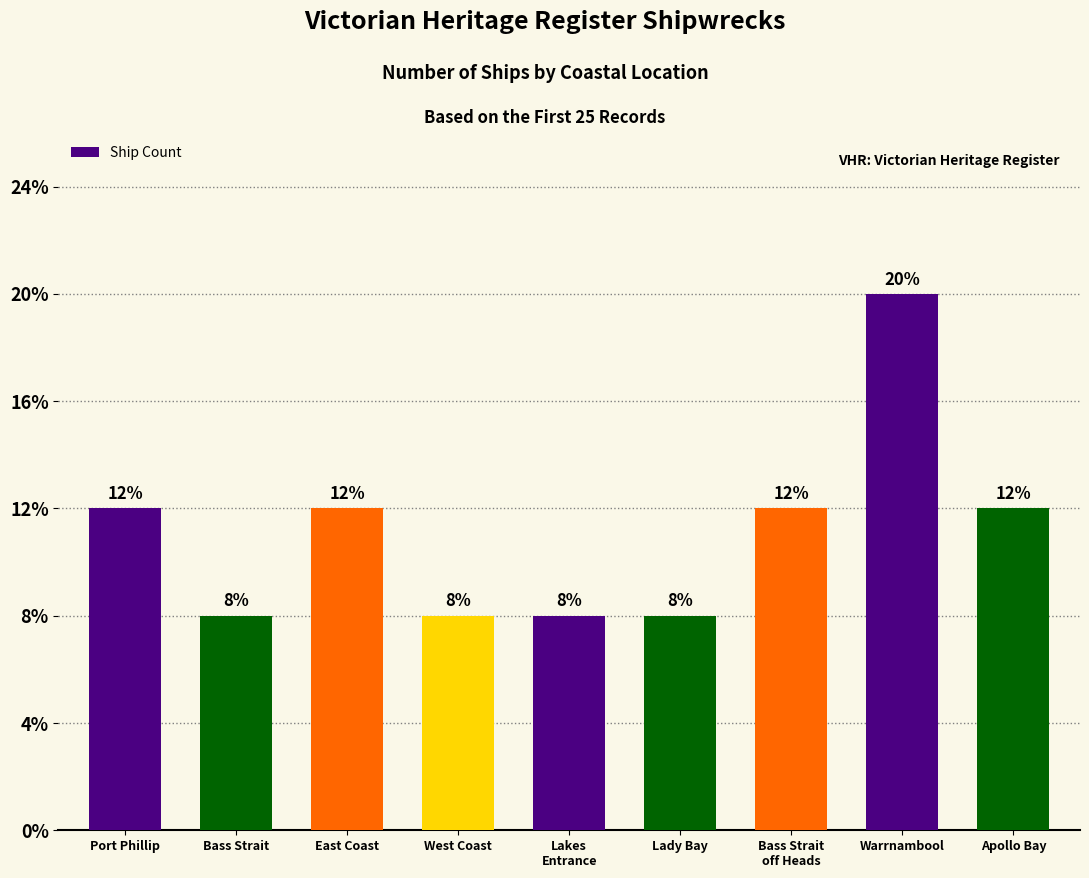

What is the label of the 4th bar from the right?

Lady Bay